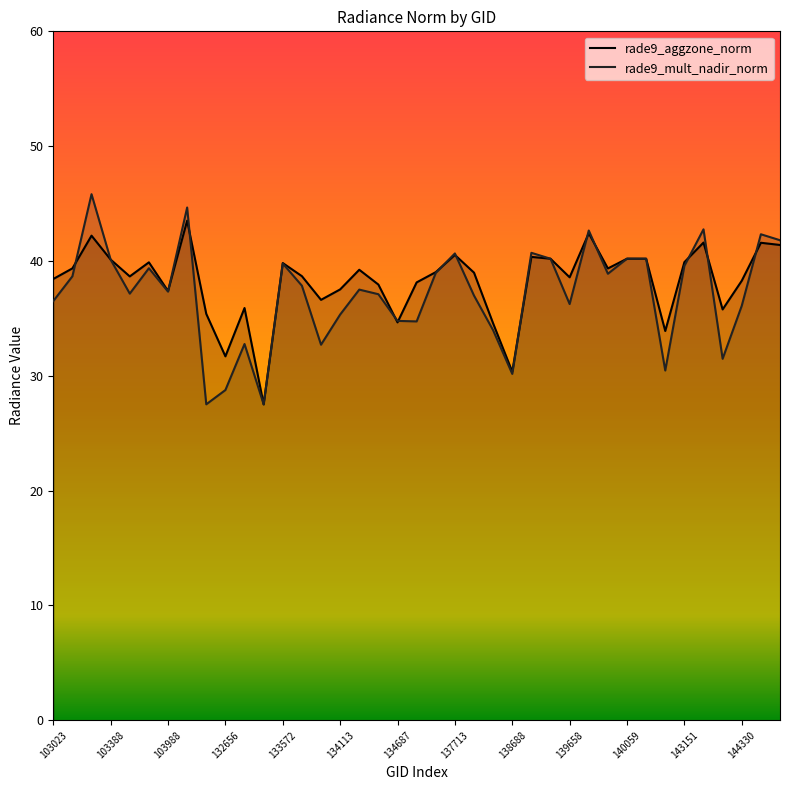

What is the label of the 7th point from the right?

143151